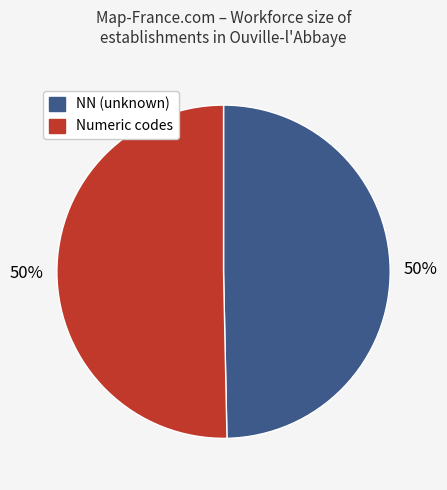

To the nearest percent, what is the average slice percentage?

50%